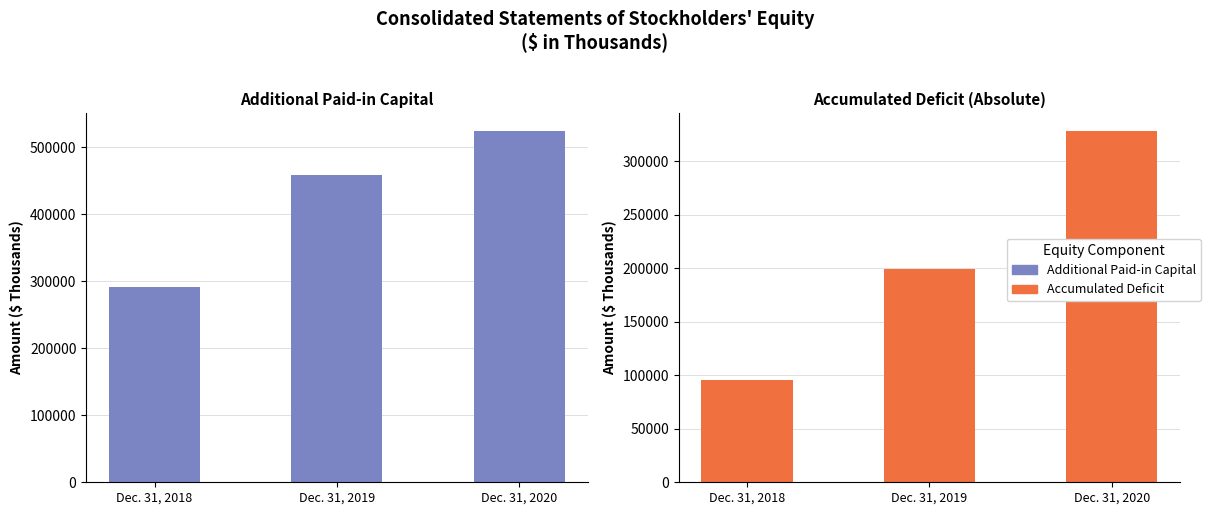

Rank the series by their average value, from highest to lowest.

Additional Paid-in Capital, Accumulated Deficit (abs)